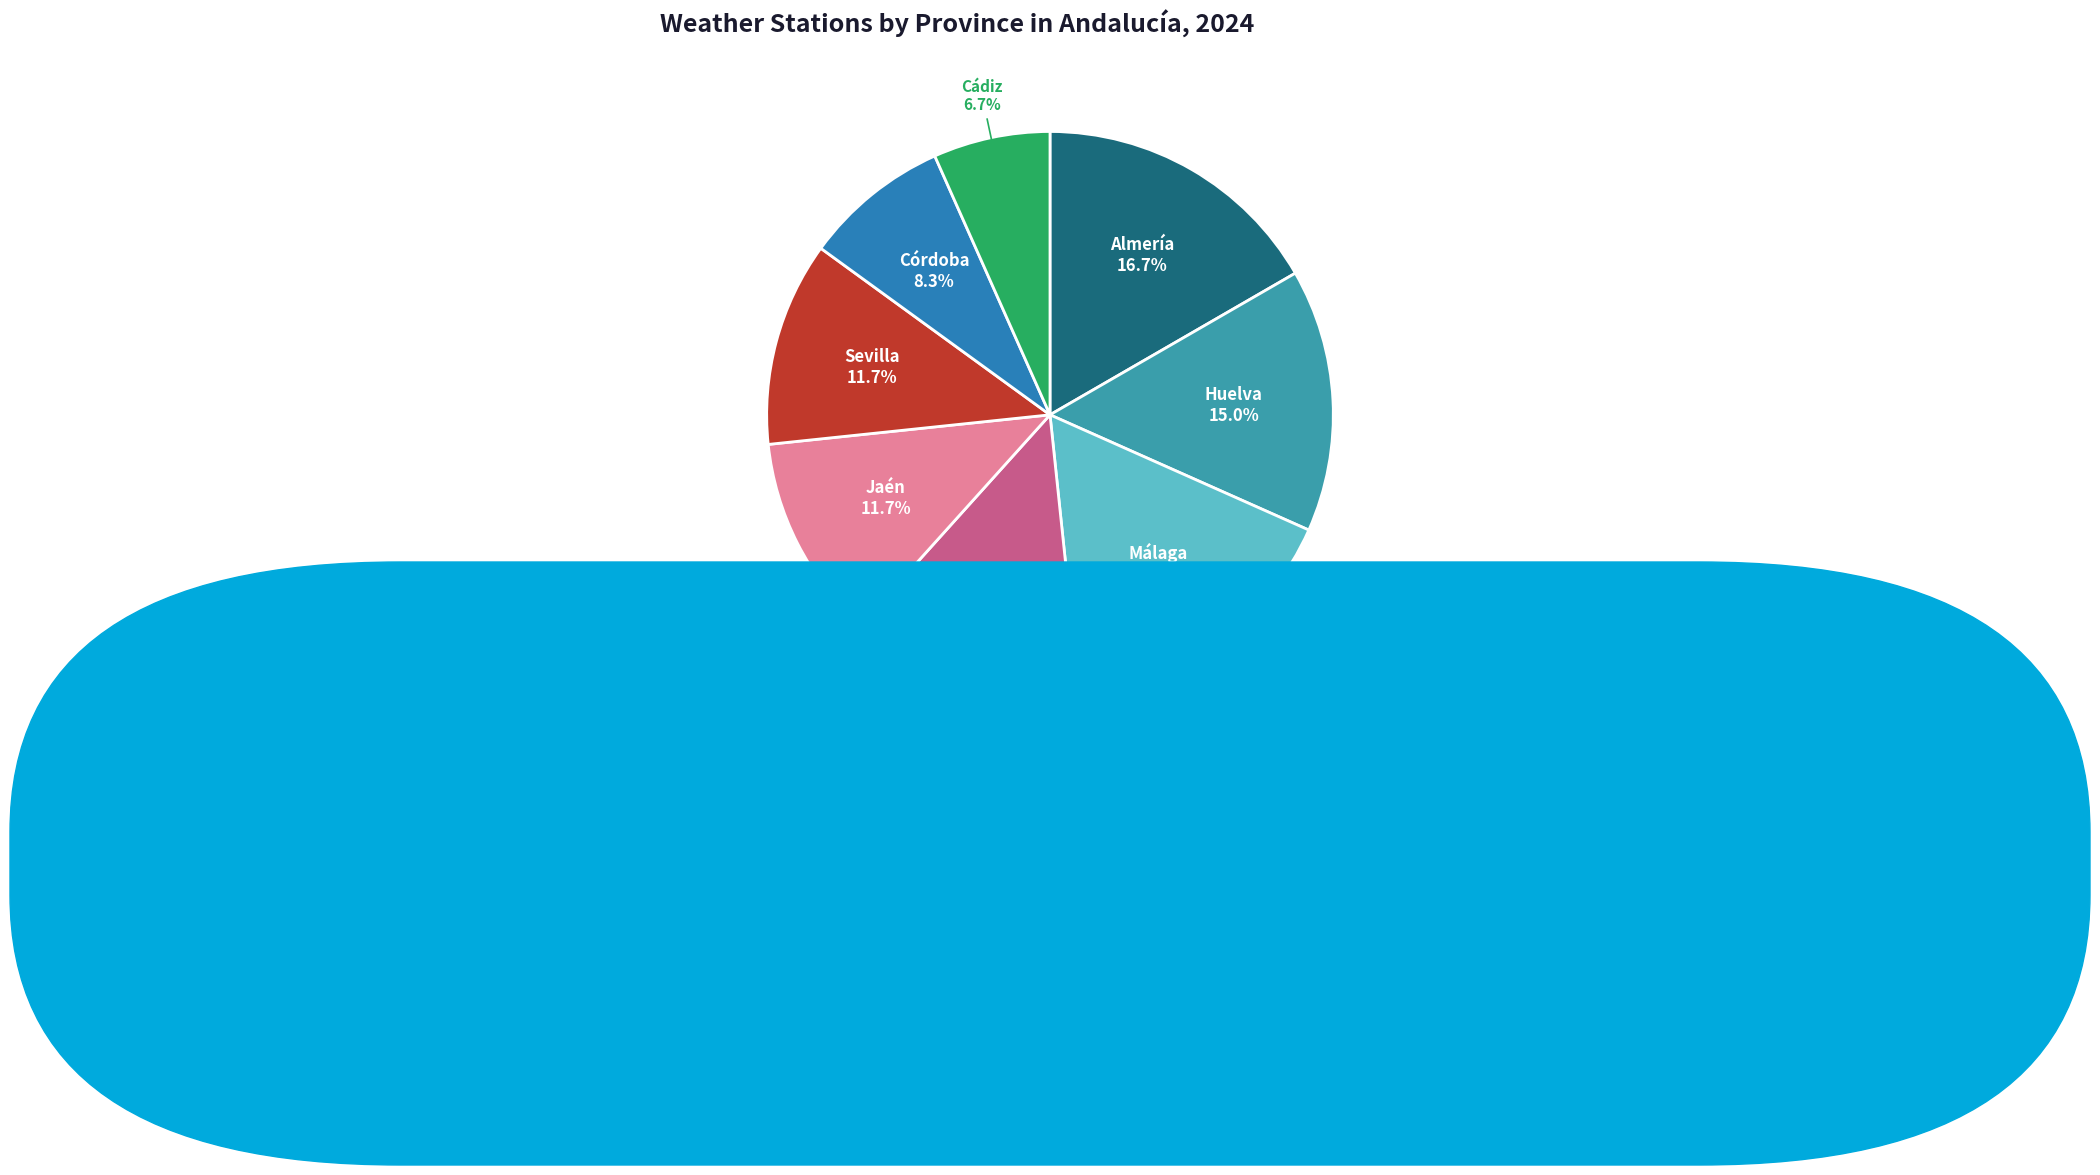

Does Huelva represent more than half of the total?

No